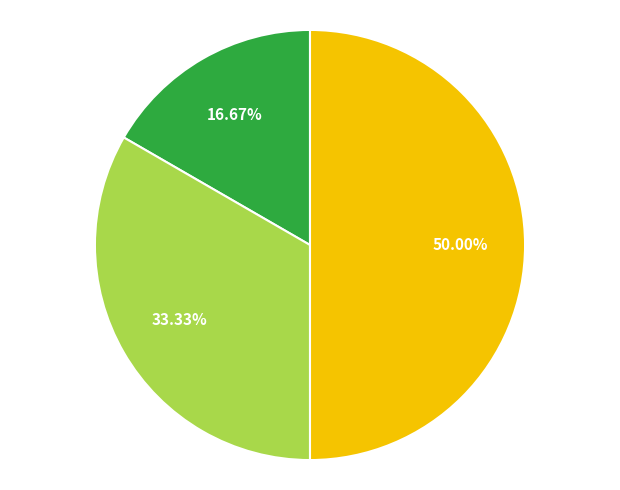

How many segments does this pie chart have?

3